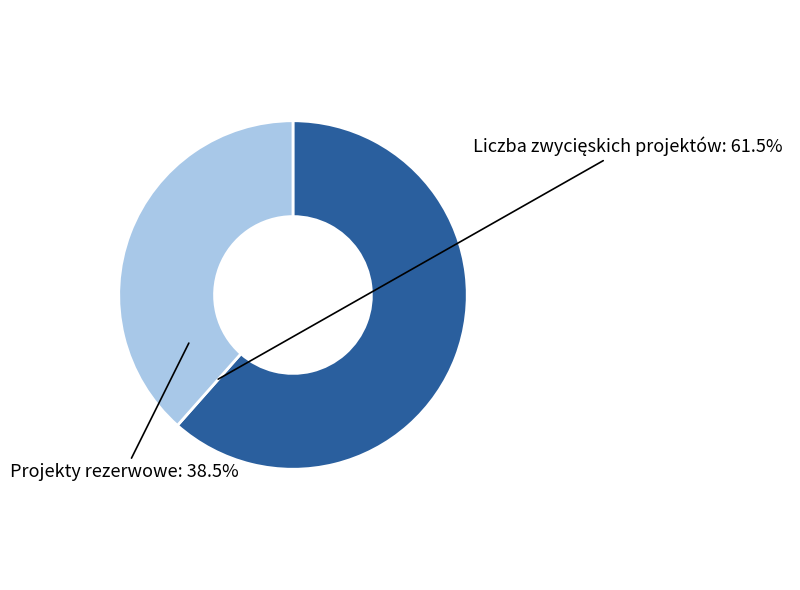

Does Projekty rezerwowe account for over 50% of the chart?

No